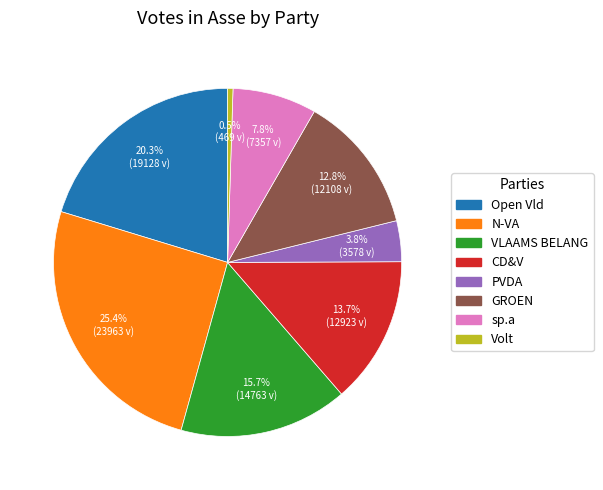

What percentage is the CD&V slice, to the nearest percent?

14%